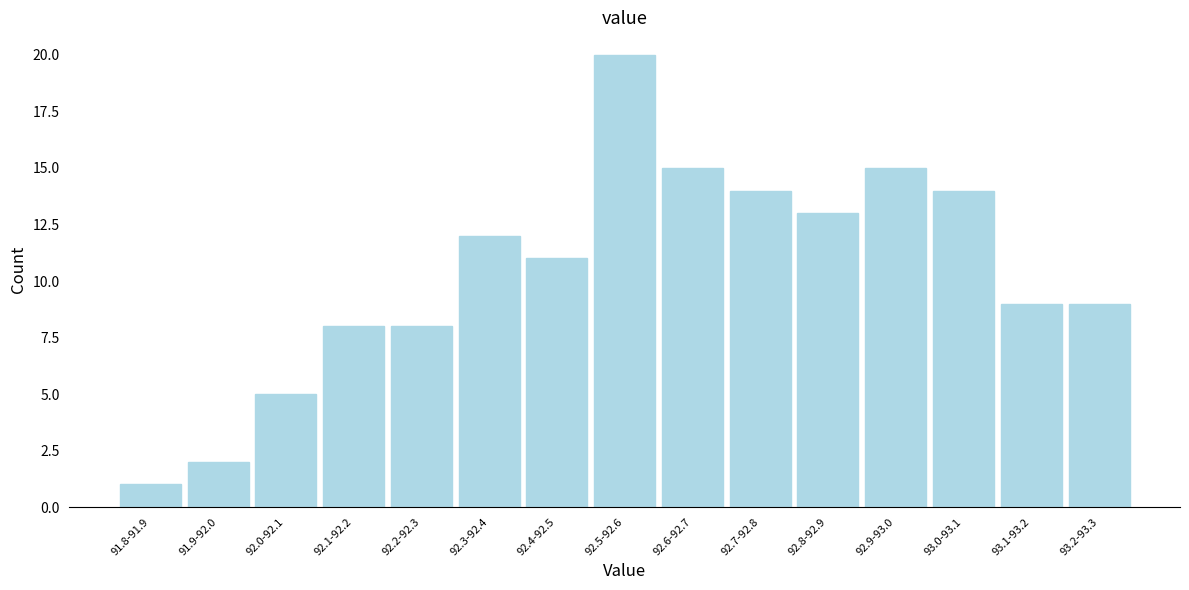

Reading left to right, extract all data points from this chart.

1	2	5	8	8	12	11	20	15	14	13	15	14	9	9